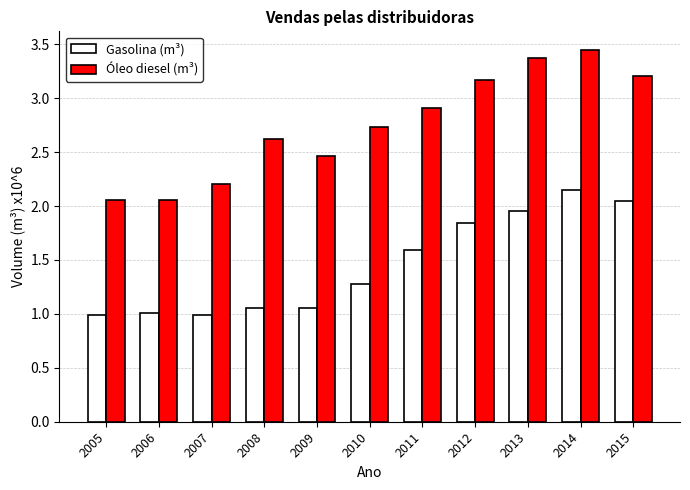

At which category does the chart reach its peak across all series?

2014